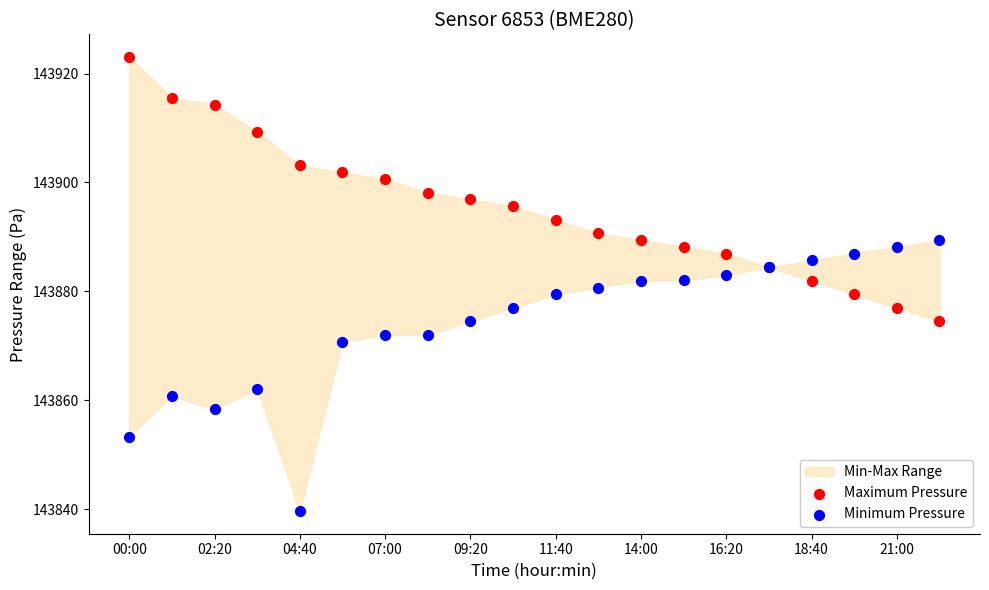

Which series contains the highest Y value?

Maximum Pressure